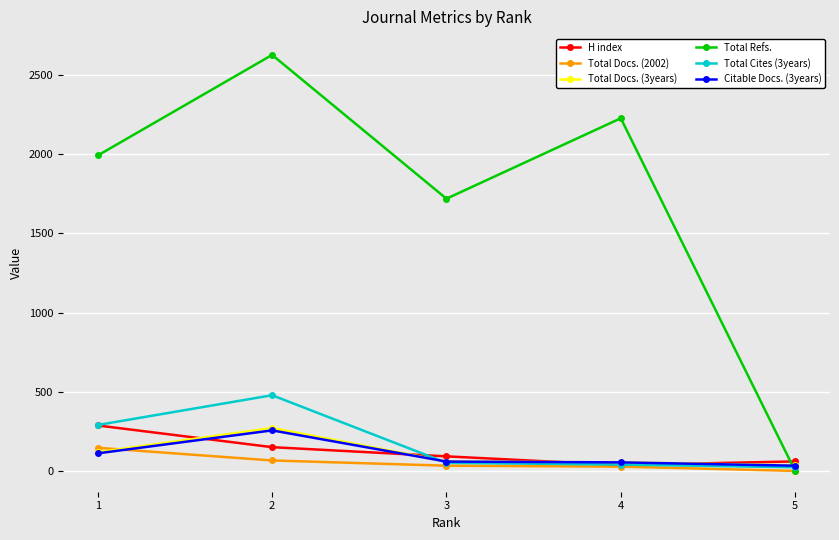

What is the value of the Total Docs. (2002) point at the 2nd from the left?

66